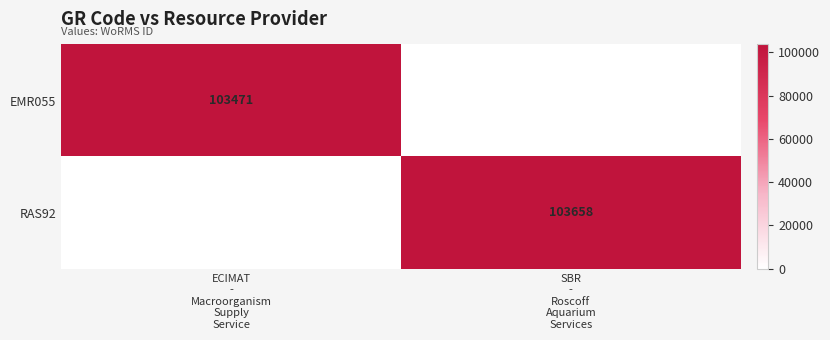

The RAS92 series shows 165838 at SBR - Roscoff Aquarium Services. True or false?

False